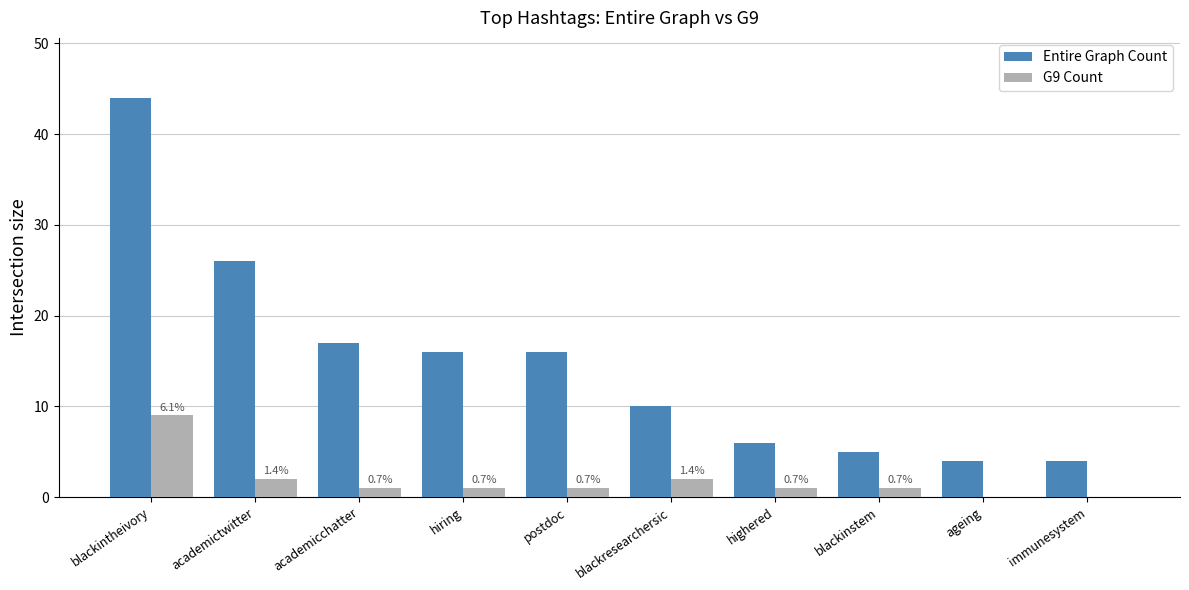

Reading left to right, list all the values displayed in this chart.

Entire Graph Count: blackintheivory=44	academictwitter=26	academicchatter=17	hiring=16	postdoc=16	blackresearchersic=10	highered=6	blackinstem=5	ageing=4	immunesystem=4
G9 Count: blackintheivory=9	academictwitter=2	academicchatter=1	hiring=1	postdoc=1	blackresearchersic=2	highered=1	blackinstem=1	ageing=0	immunesystem=0